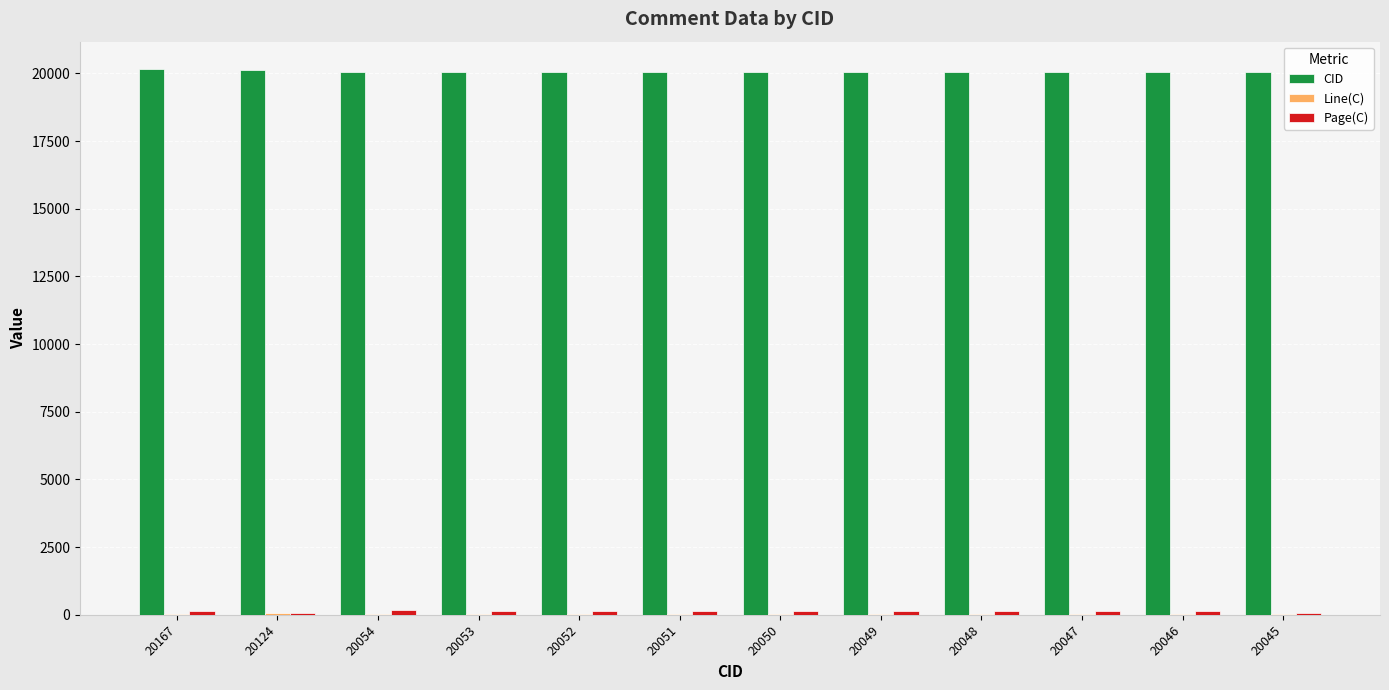

The value of CID at 20054 is 20054. True or false?

True